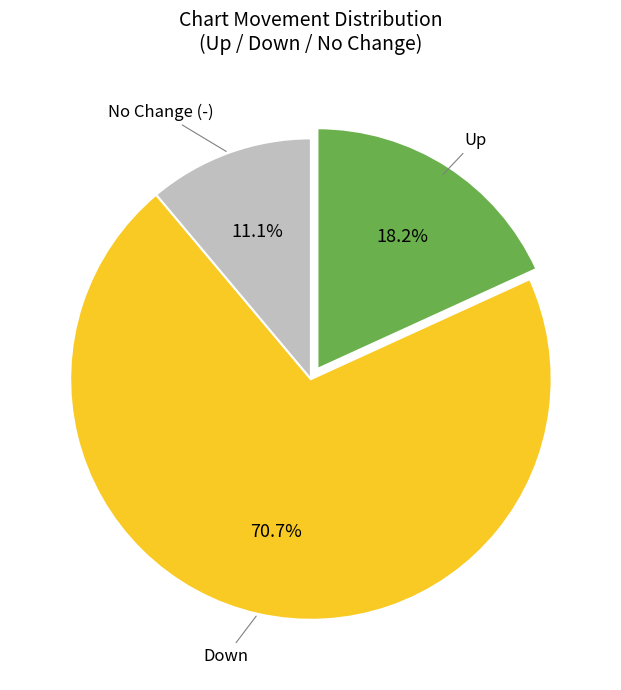

Does any single category account for the majority?

Yes